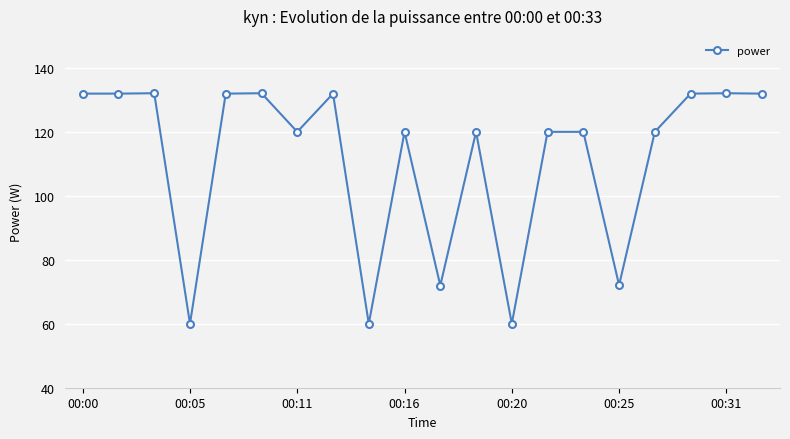

What is the value of the 3rd point from the left?

132.1